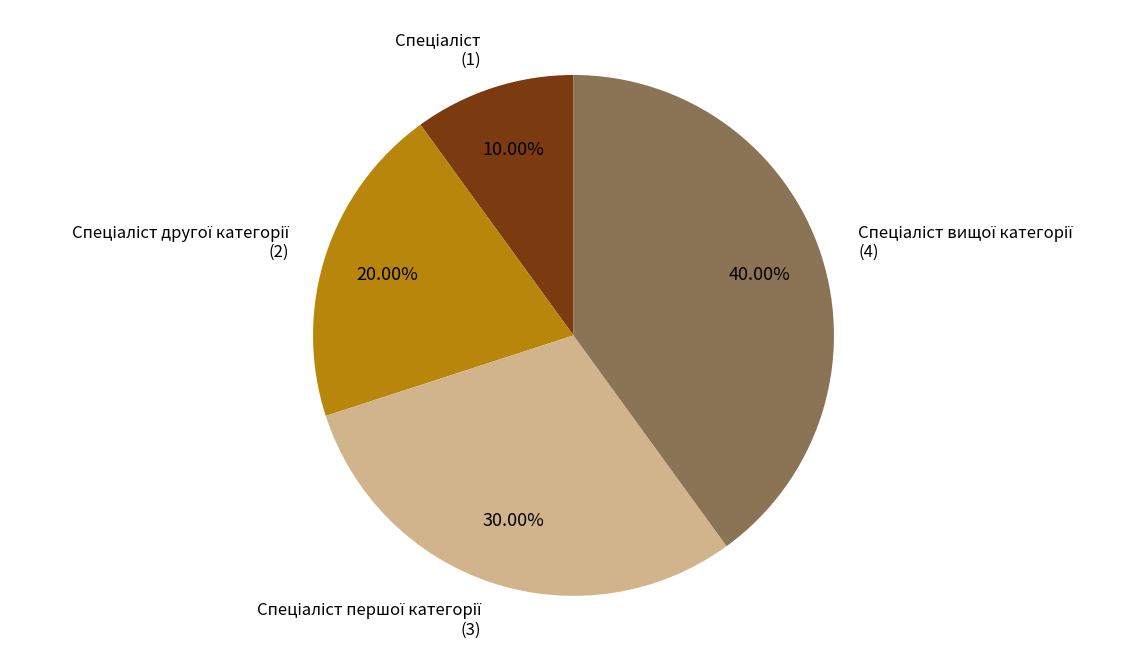

Is there a majority slice in this chart?

No